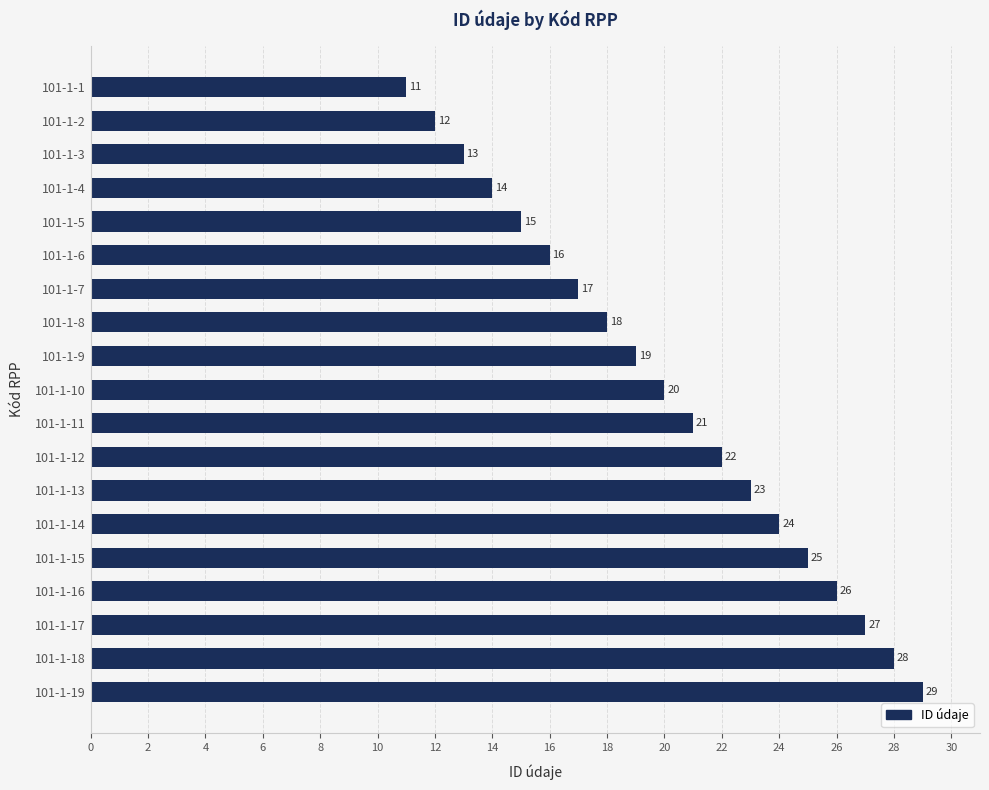

The chart shows a value of 25 at 101-1-15. True or false?

True